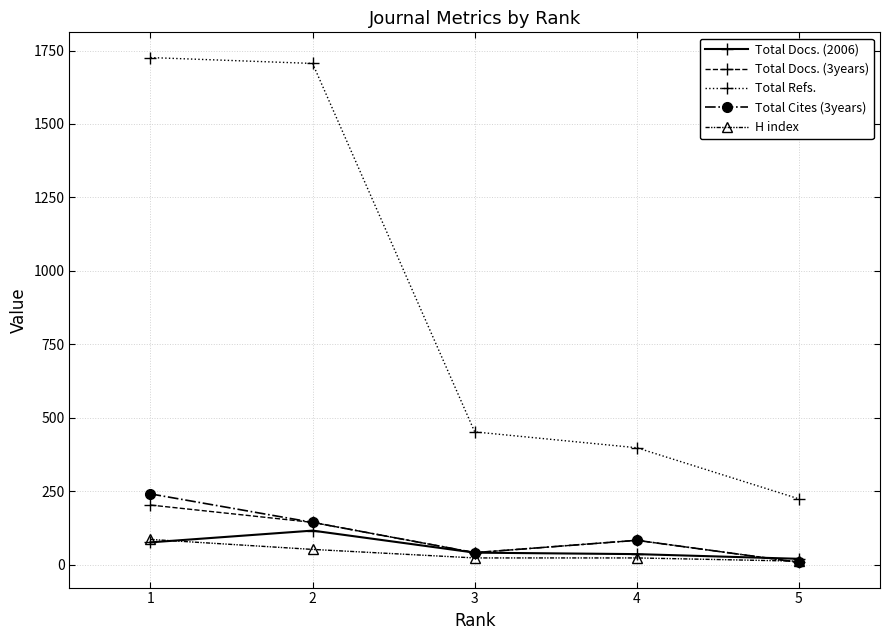

List the series in order of their peak value, lowest first.

H index, Total Docs. (2006), Total Docs. (3years), Total Cites (3years), Total Refs.